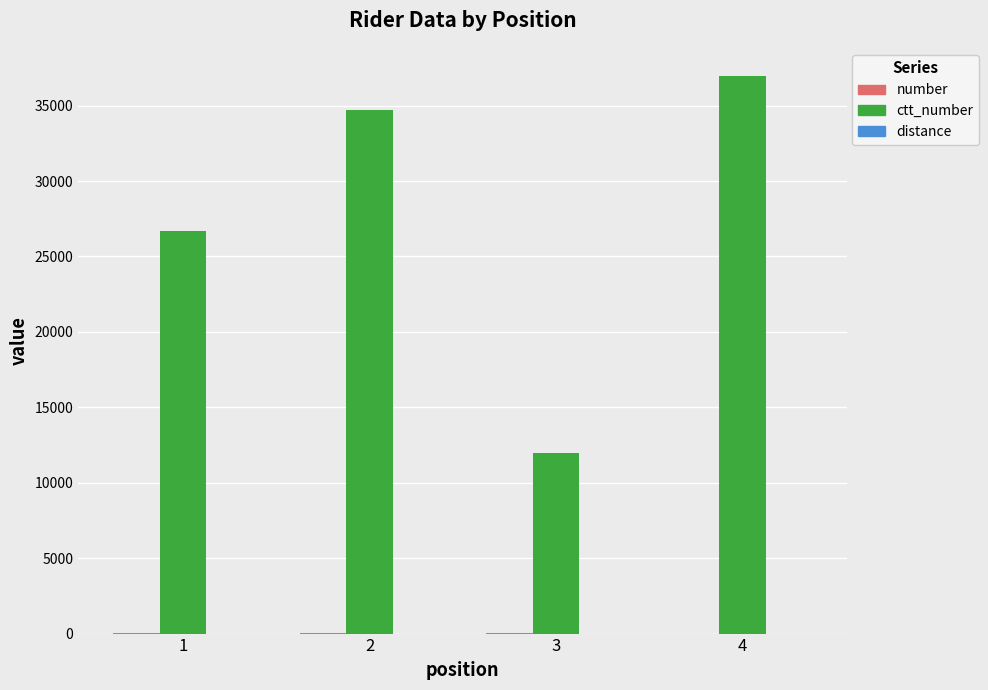

At which category is the sum across all series the highest?

4